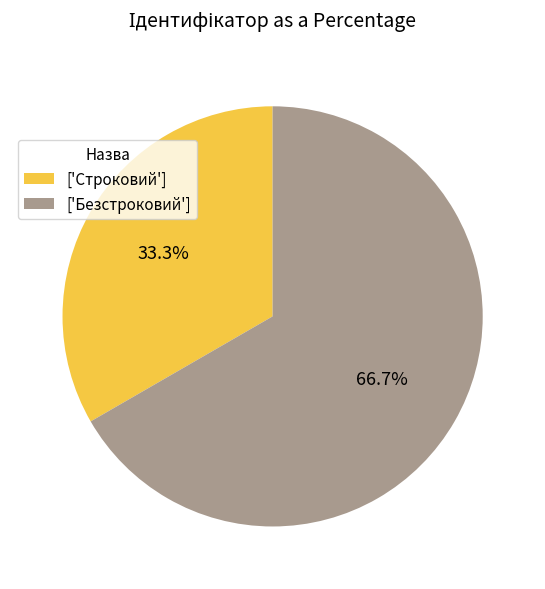

What percentage is NOT represented by ['Строковий']?

66.7%